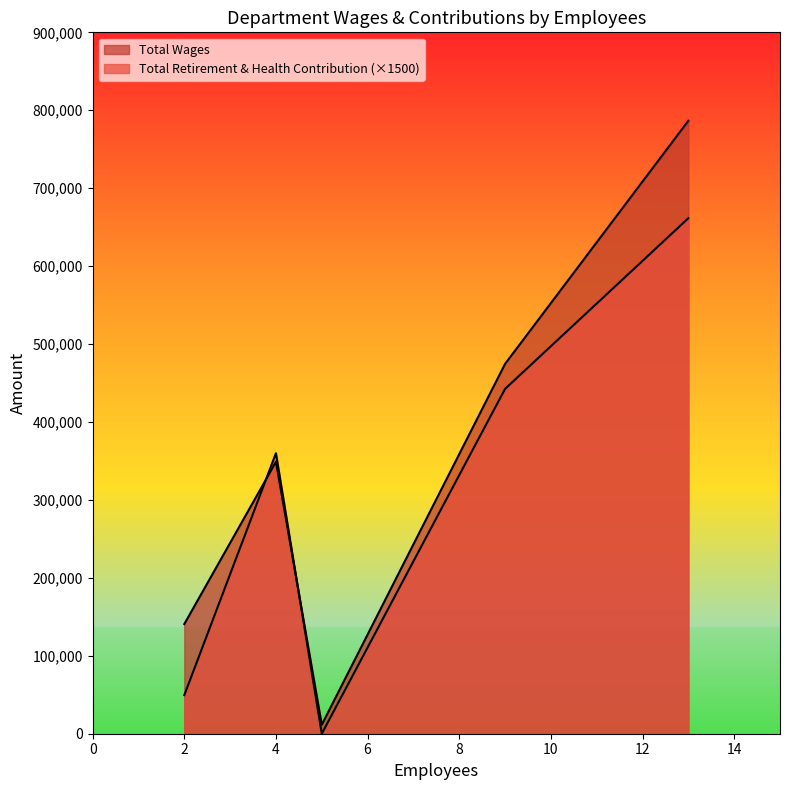

What are all the series names shown in the legend?

Total Wages, Total Retirement & Health Contribution